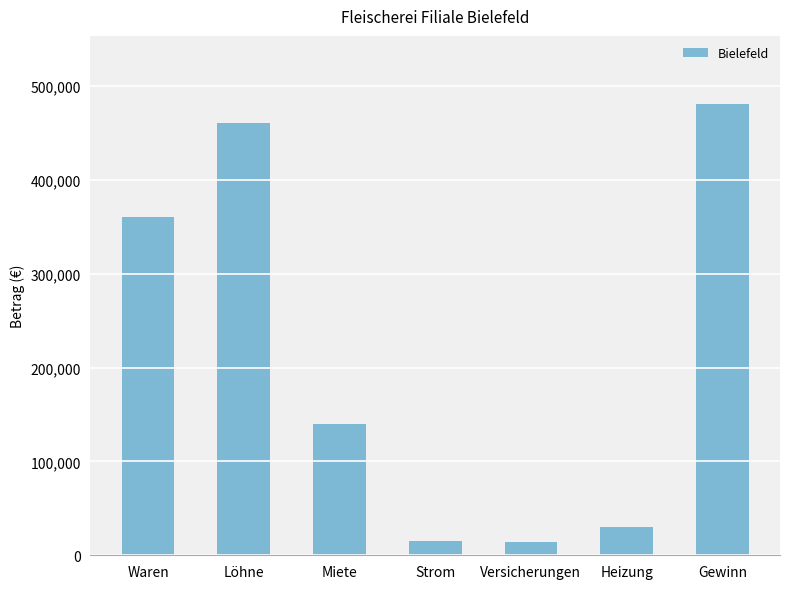

What is the sum of the values at Heizung and Strom?

45064.4